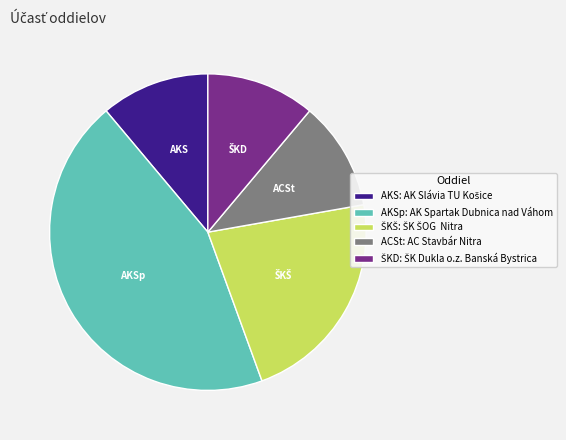

Is the sum of ACSt: AC Stavbár Nitra and AKSp: AK Spartak Dubnica nad Váhom greater than half?

Yes